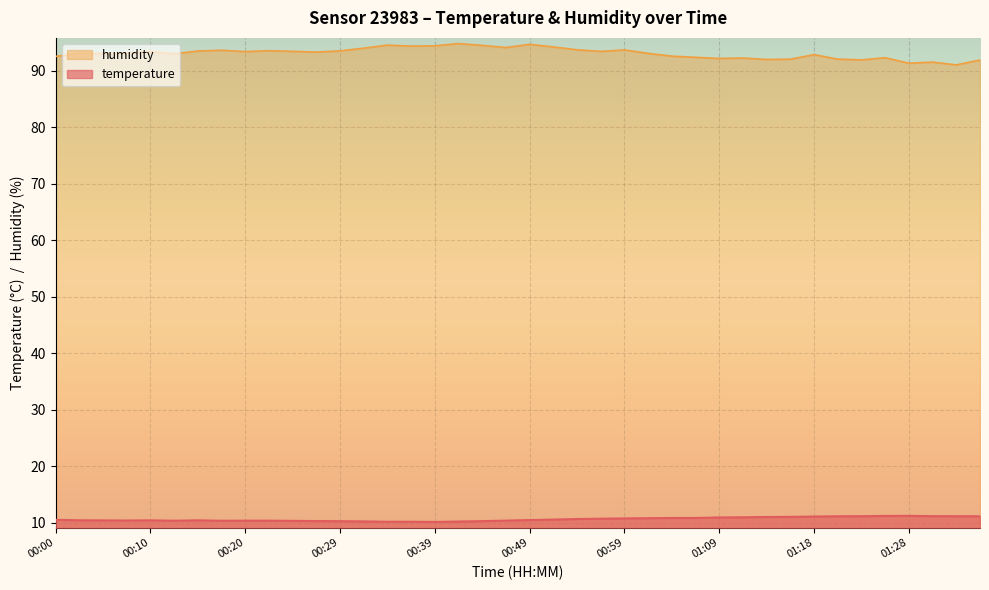

Where does the humidity series first go above 93?

00:03